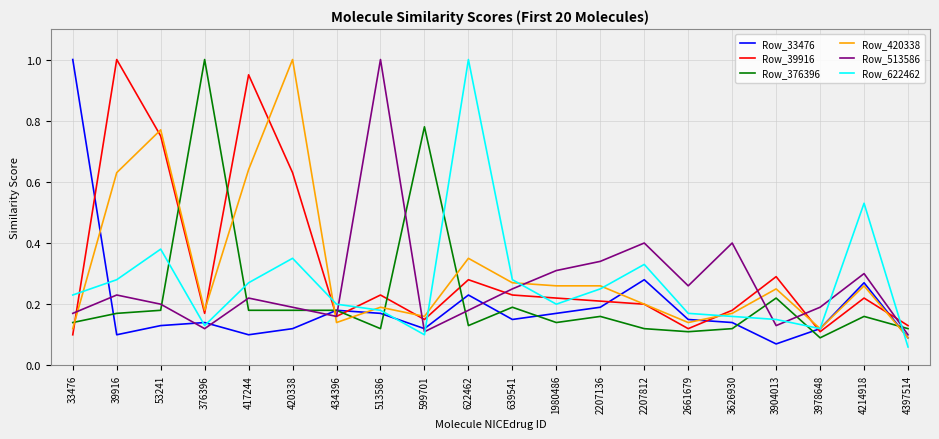

At which label is Row_622462 closest to 0?

4397514